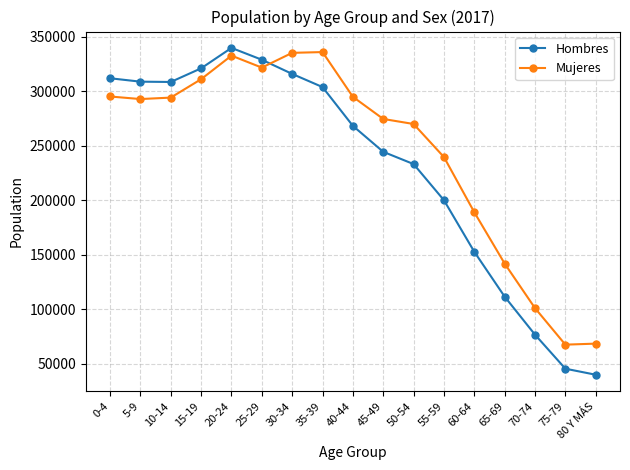

In Mujeres, how many points are higher than both neighbors (excluding endpoints)?

2